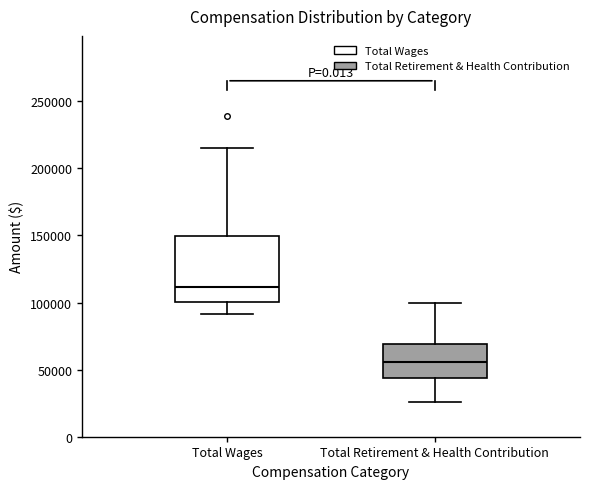

Where does the upper whisker of the box for Total Retirement & Health Contribution end on the y-axis? The values are not printed on the chart, so give them approximately, as read against the axis.

100000